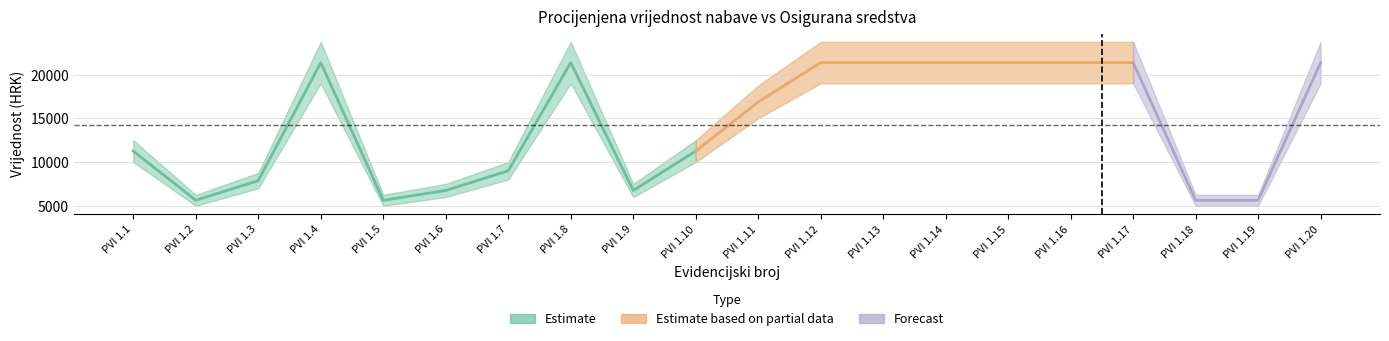

Which label corresponds to the largest value in the chart?

PVI 1.4